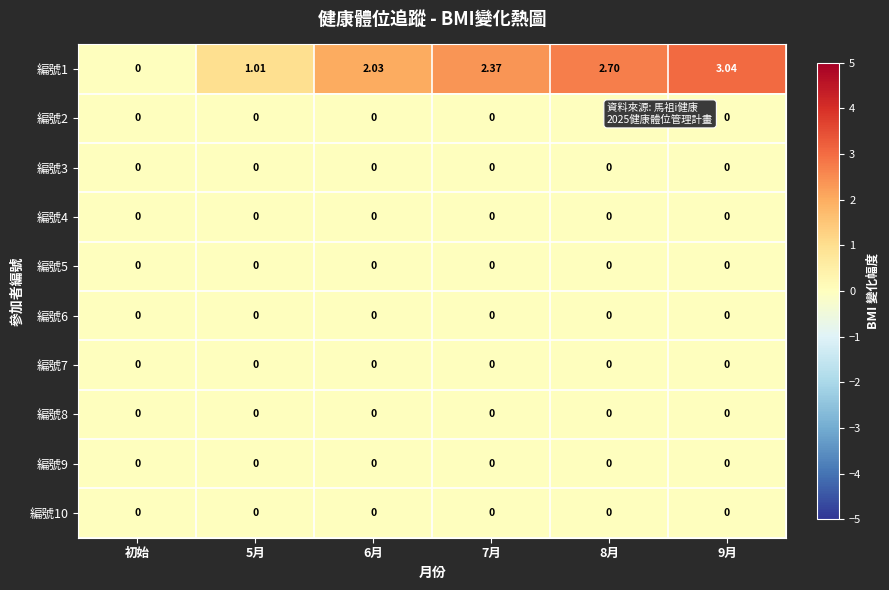

Which category has the lowest value across all series?

初始